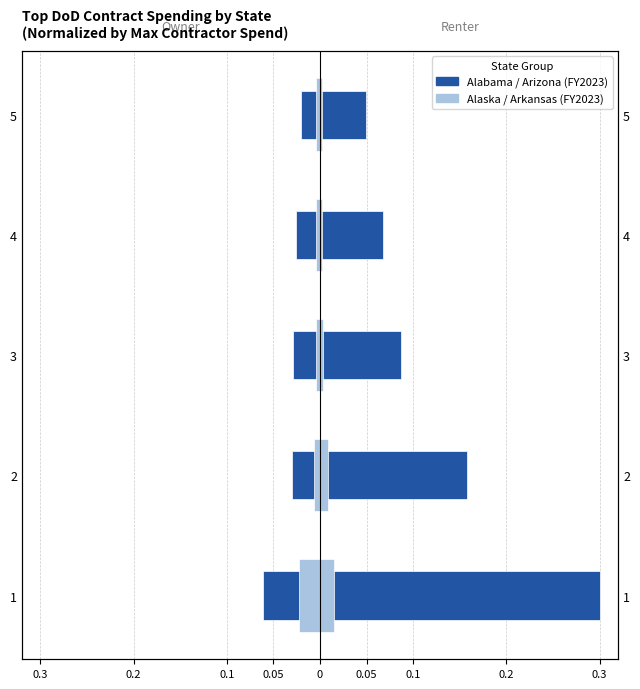

Is it true that Alabama (Owner) equals -0.0 at 4?

False